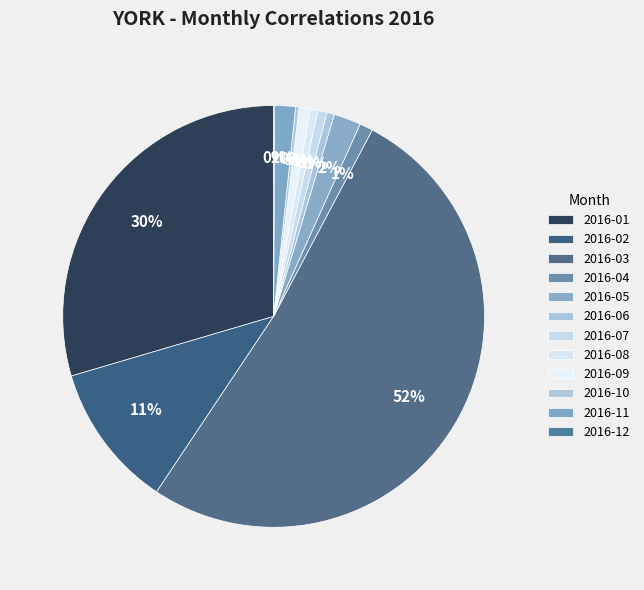

How many slices are in this pie chart?

12